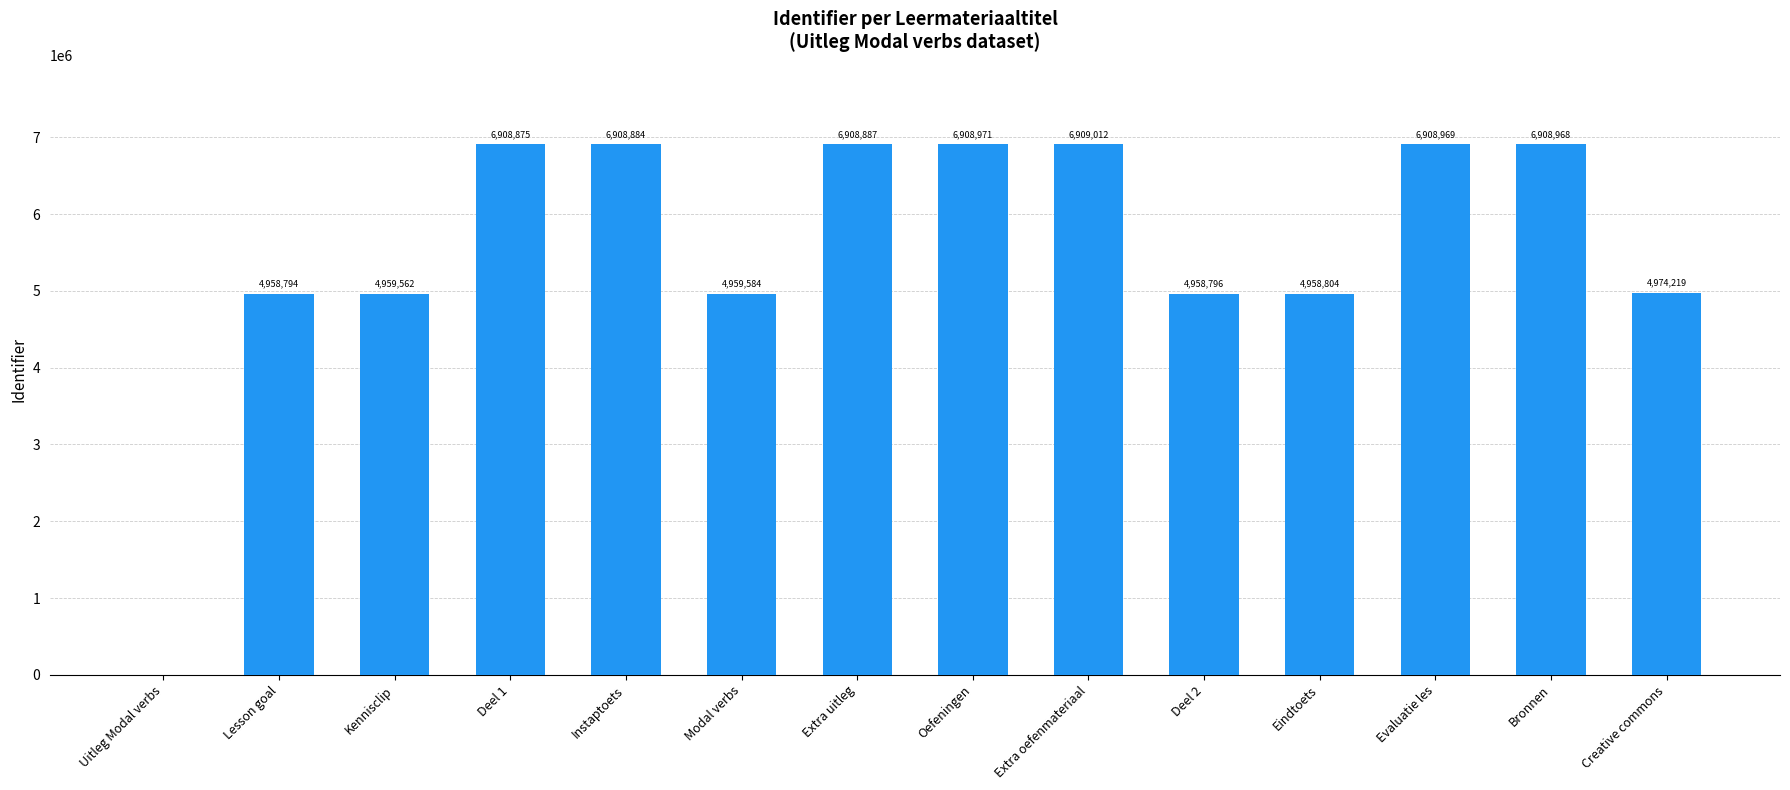

What is the change in value from Lesson goal to Oefeningen?

+1950177